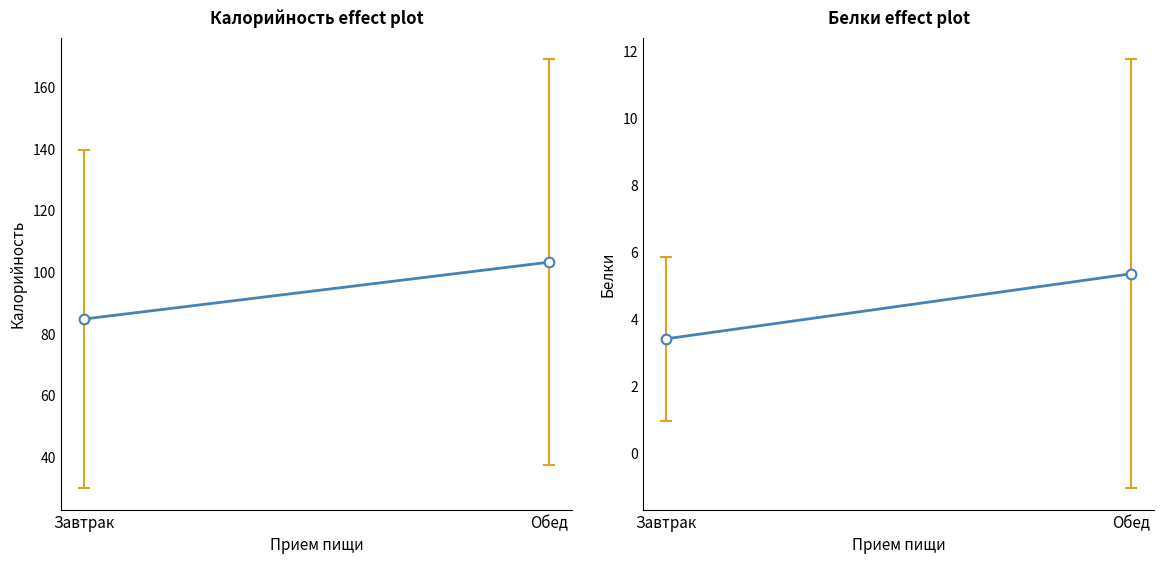

Rank the series by their average value, from highest to lowest.

Калорийность, Белки